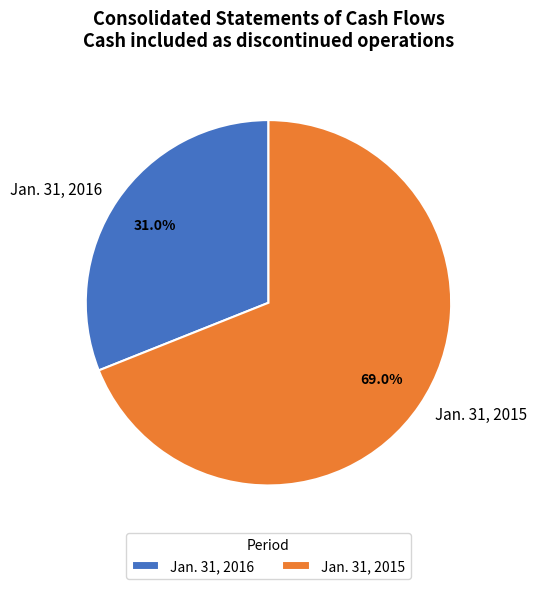

True or false: Jan. 31, 2015 accounts for 83% of the total.

False